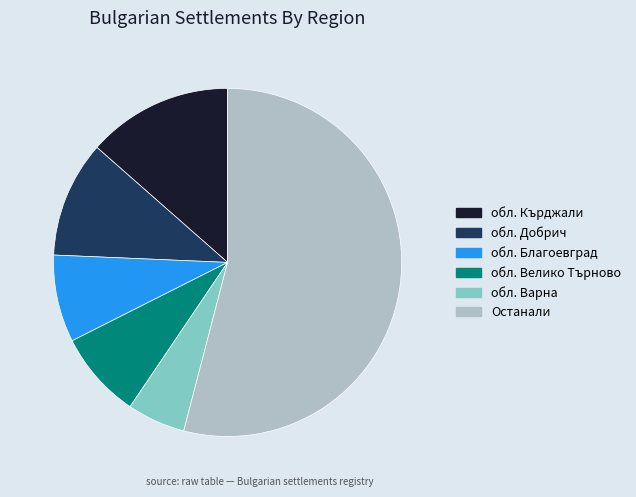

Count the number of slices in the pie.

6